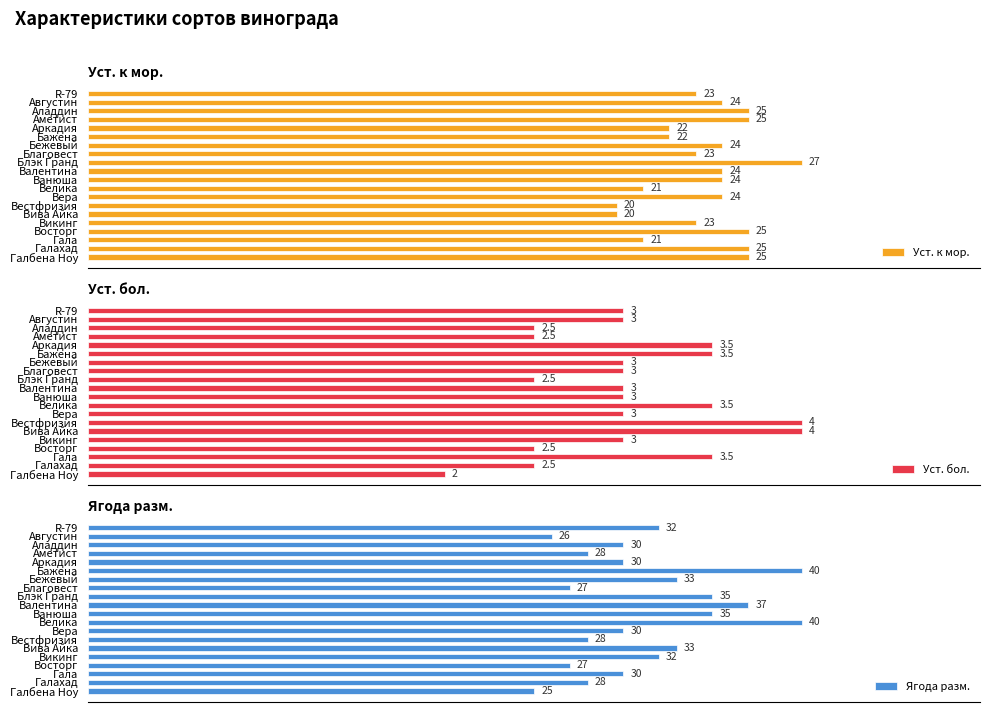

Which category has the lowest value in the Уст. бол. series?

Галбена Ноу